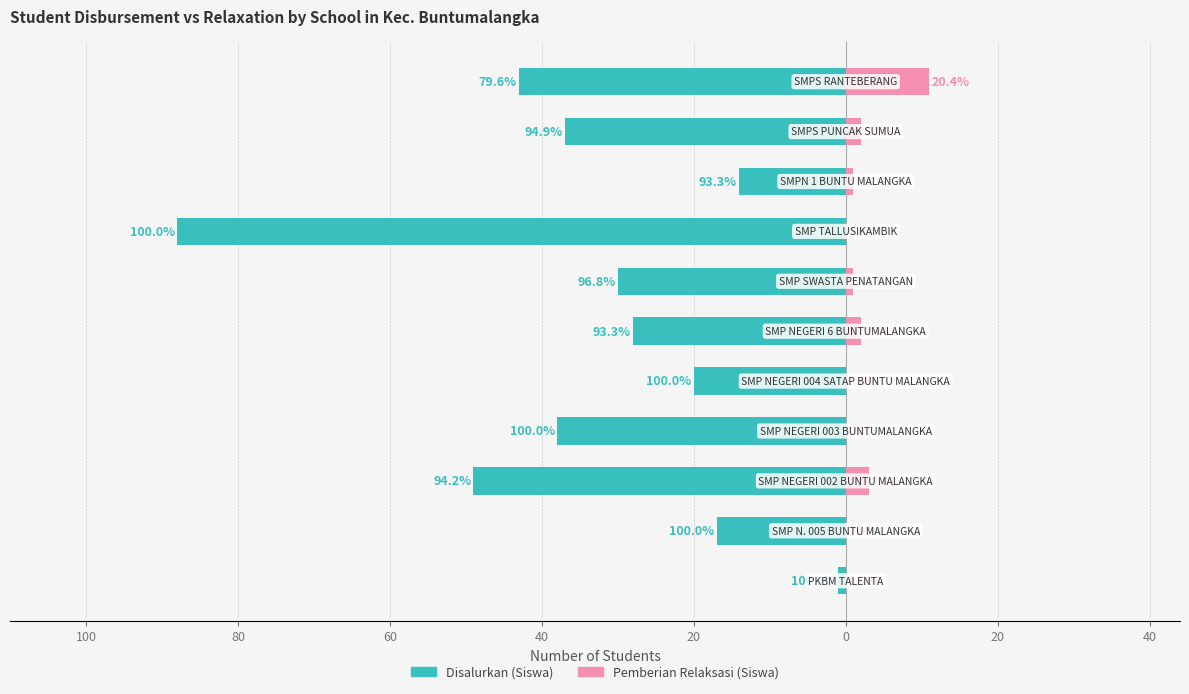

Which has a higher value, 40 or 20?

40